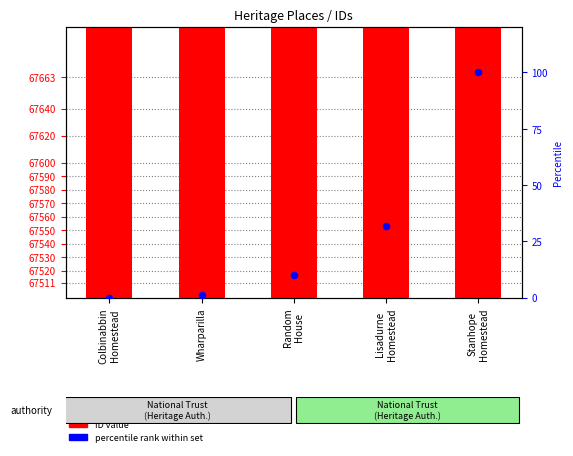

Which series contains the lowest Y value?

percentile rank within set